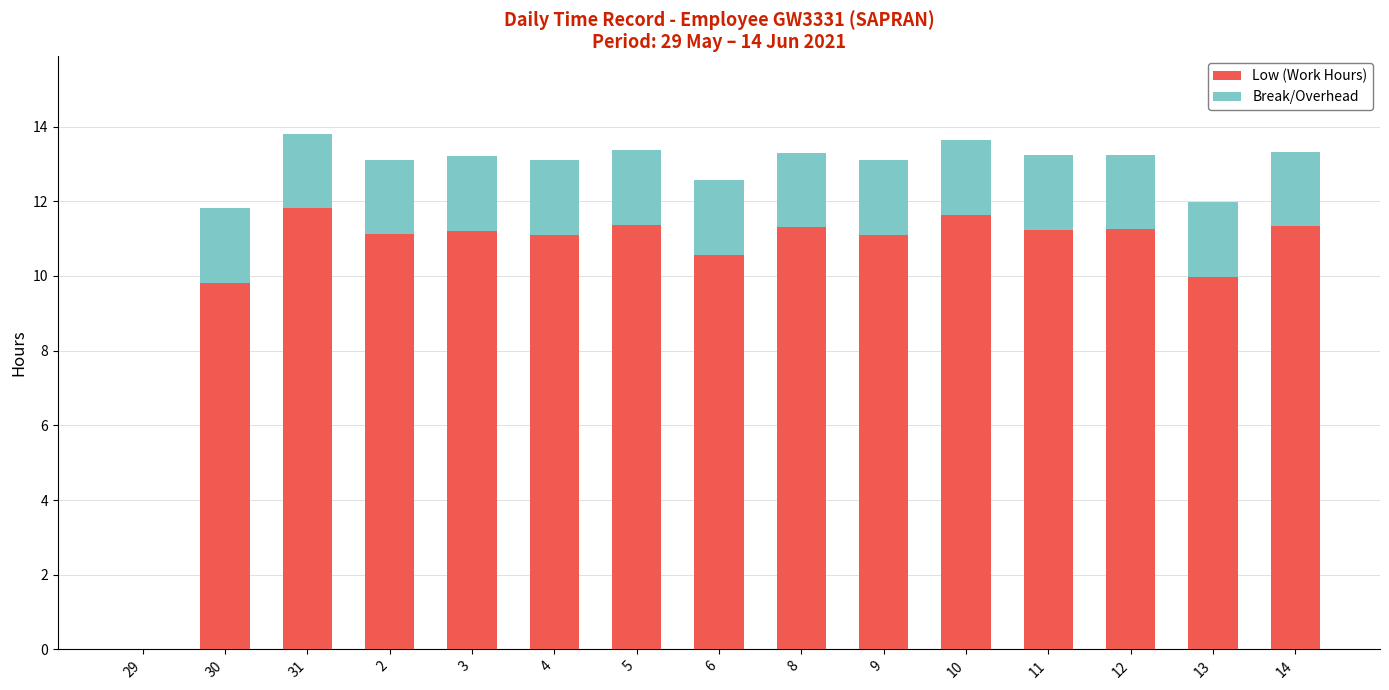

How many data points does each series have?

15